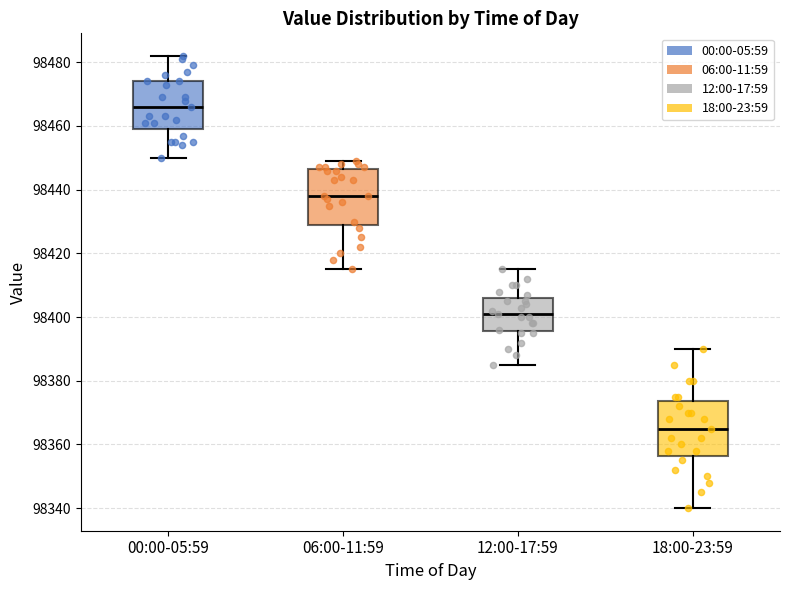

Which box has the lowest median line?

18:00-23:59